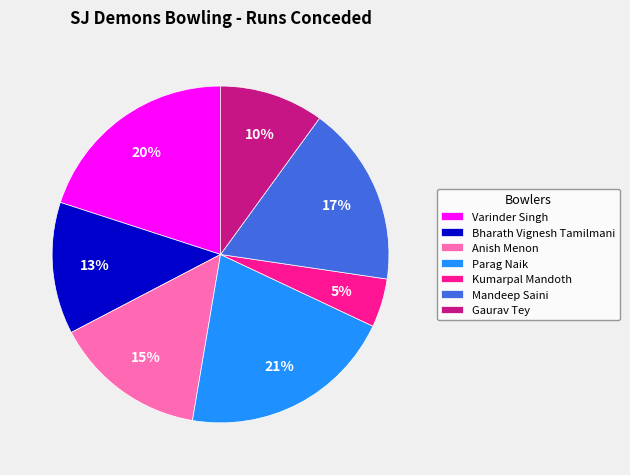

True or false: Gaurav Tey accounts for 16% of the total.

False